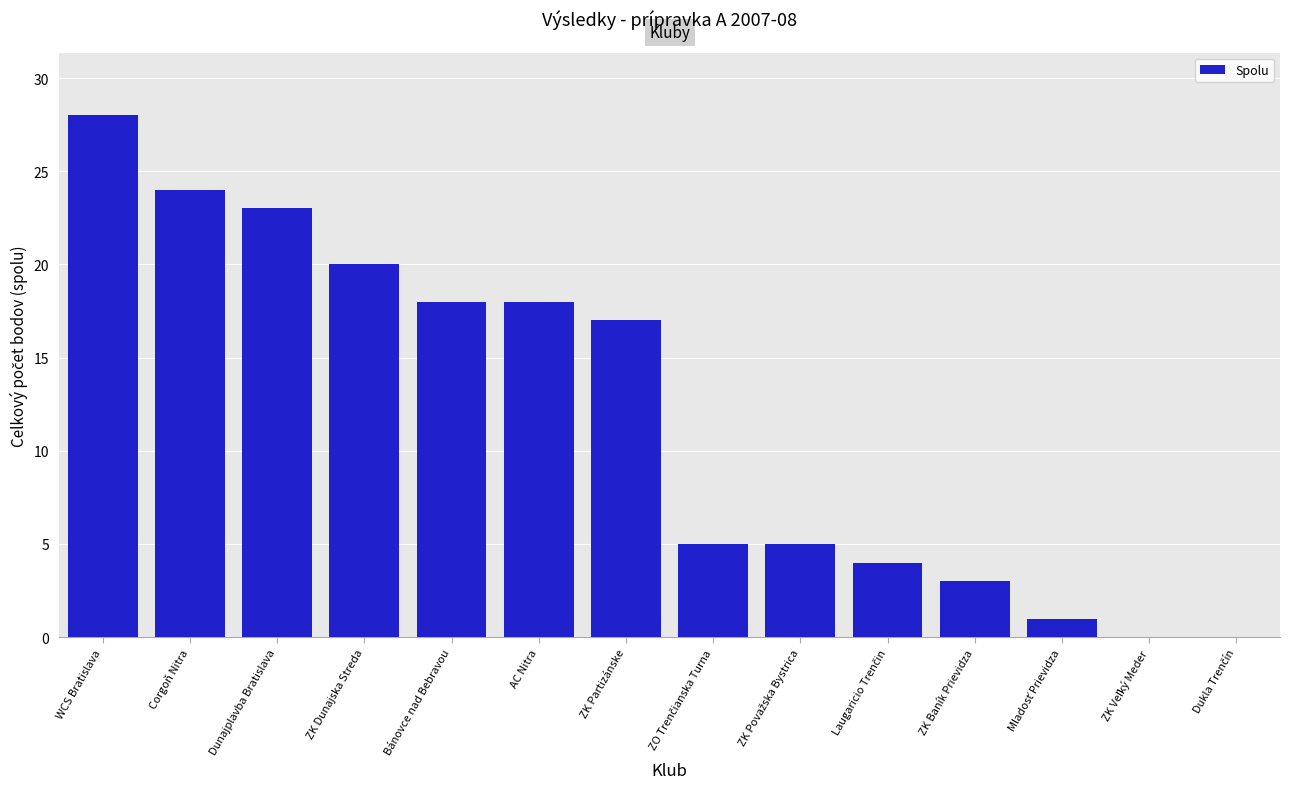

Where is the data nearest to the value 14?

ZK Partizánske